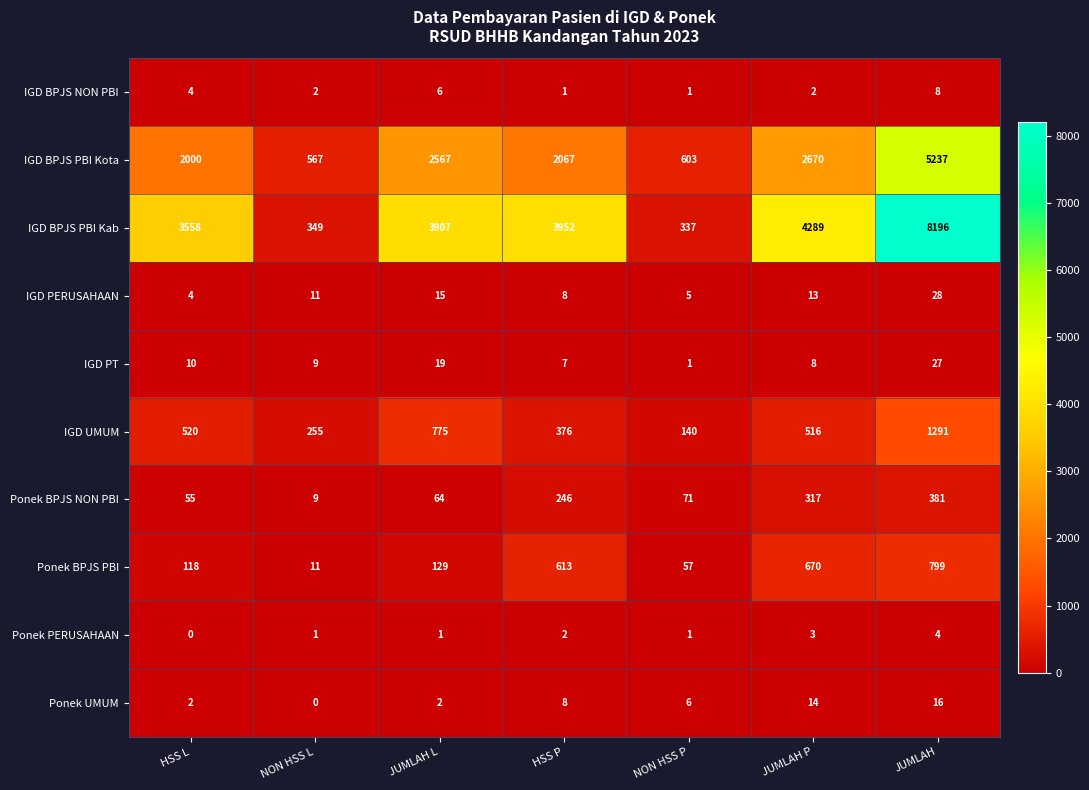

The value of IGD BPJS PBI Kota at NON HSS P is 603. True or false?

True